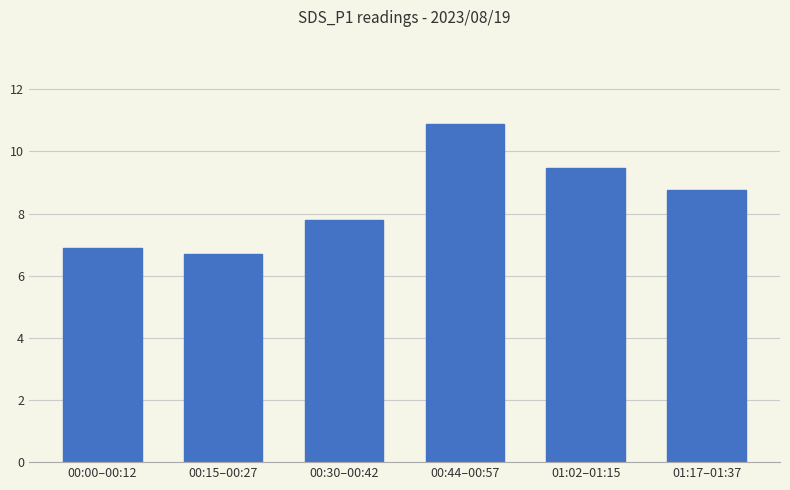

Count the number of data series in this chart.

1